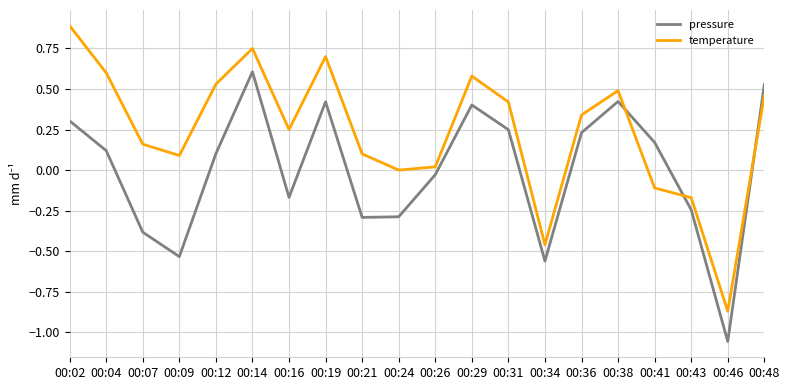

Where does the pressure series first go above 0?

00:02